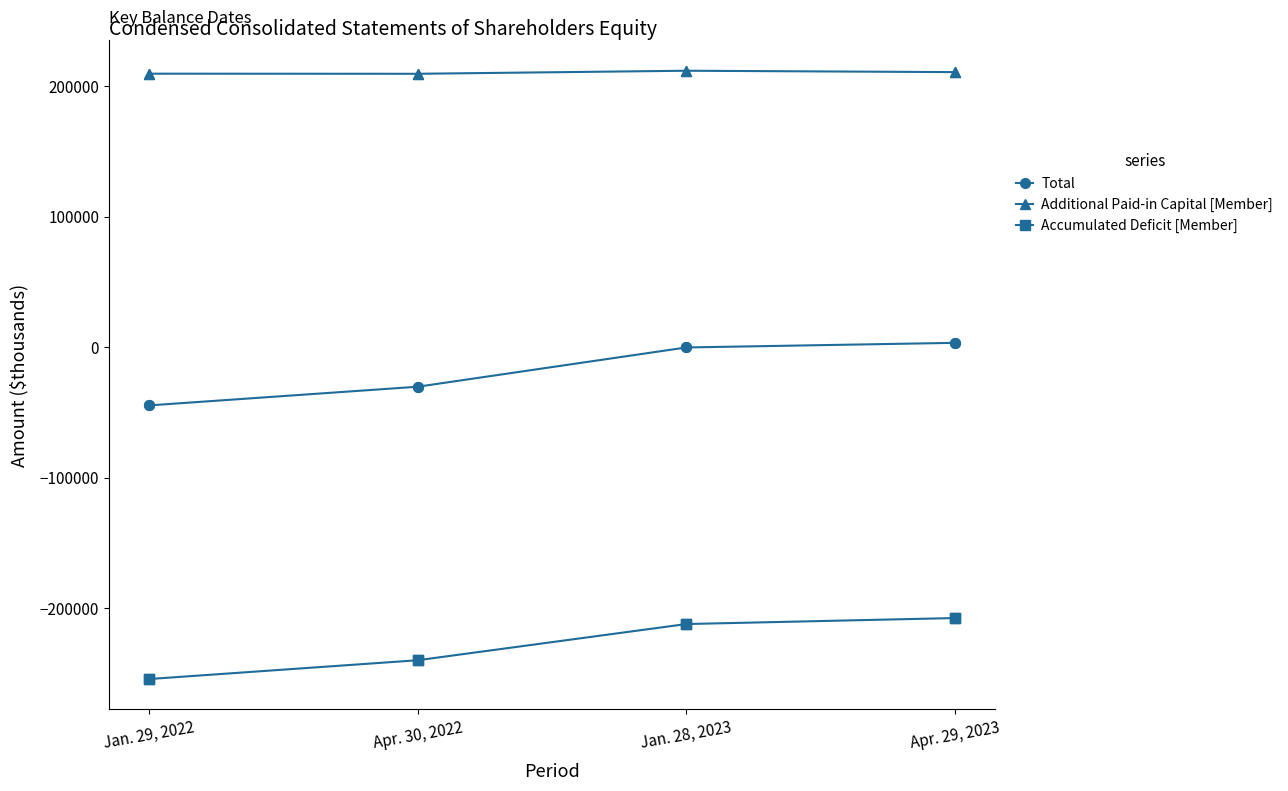

Is the value of Accumulated Deficit [Member] at Jan. 28, 2023 greater than the value of Total at Apr. 29, 2023?

No